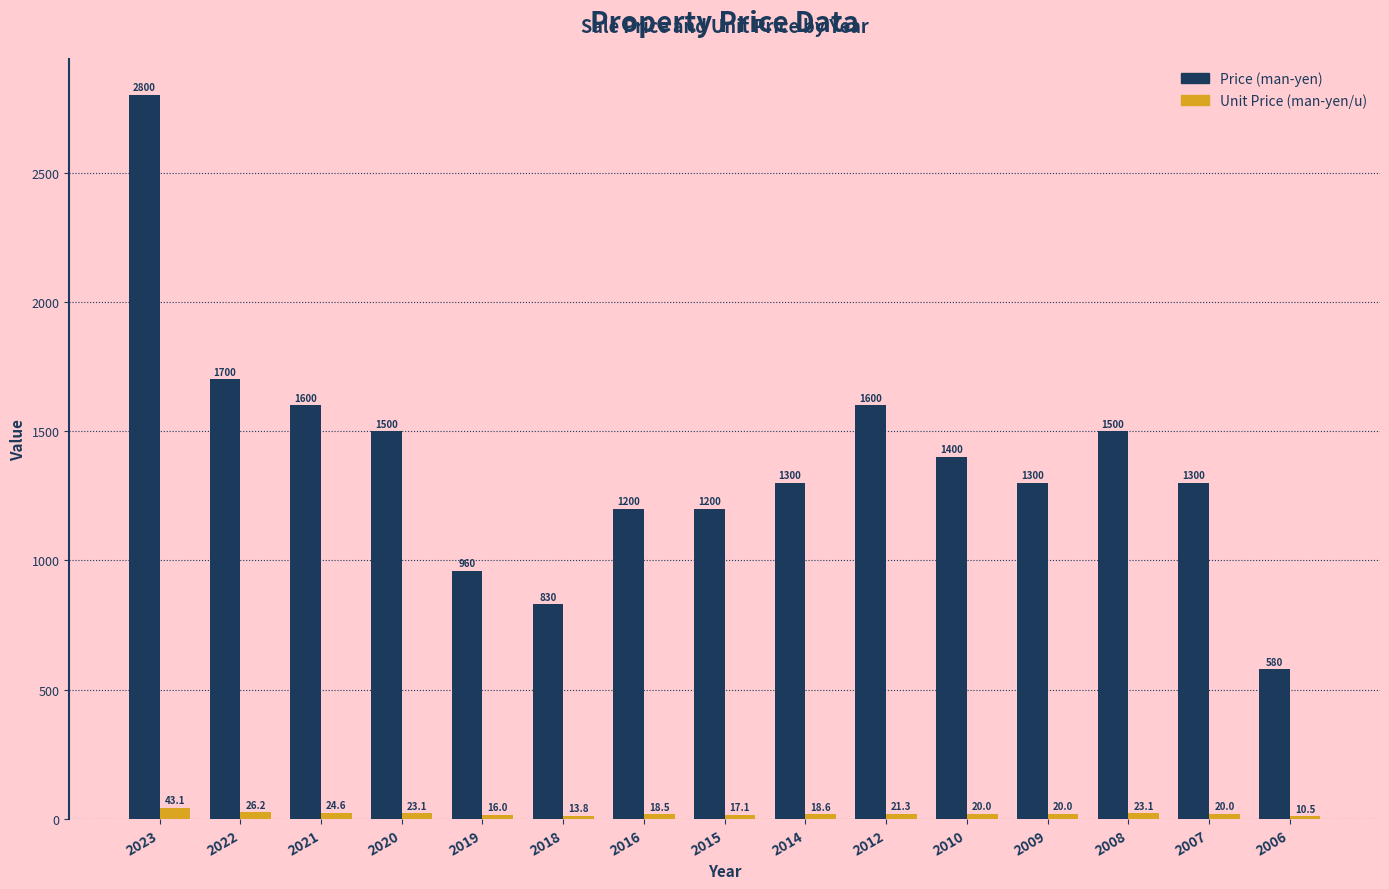

Reading right to left, extract all data points from this chart.

Price (man-yen): 580.0	1300.0	1500.0	1300.0	1400.0	1600.0	1300.0	1200.0	1200.0	830.0	960.0	1500.0	1600.0	1700.0	2800.0
Unit Price (man-yen/u): 10.5	20.0	23.1	20.0	20.0	21.3	18.6	17.1	18.5	13.8	16.0	23.1	24.6	26.2	43.1